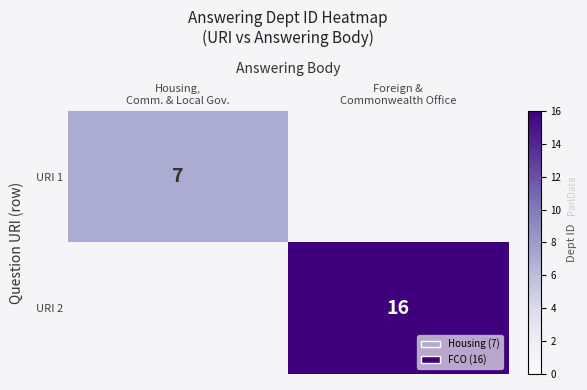

What is the minimum value shown in the chart?

7.0